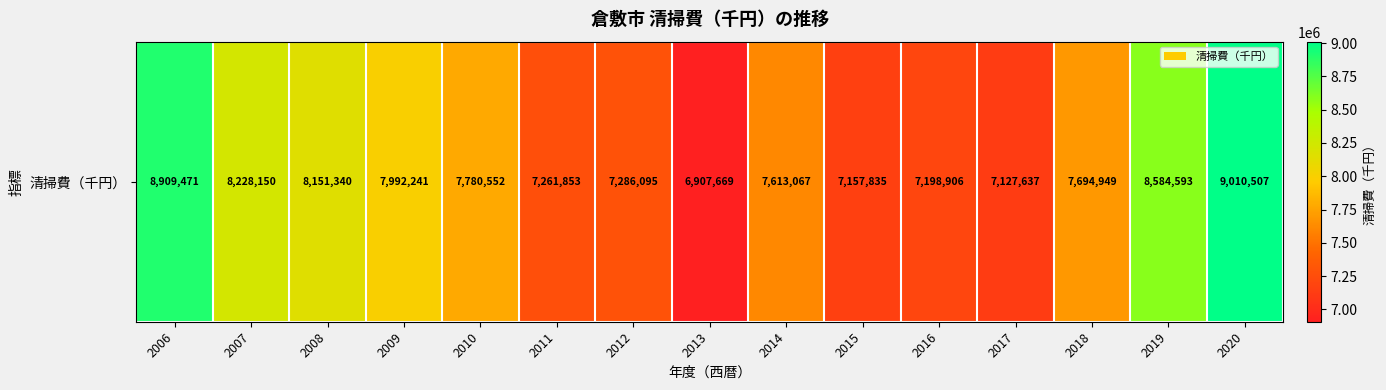

Reading left to right, extract all data points from this chart.

2006=8909471	2007=8228150	2008=8151340	2009=7992241	2010=7780552	2011=7261853	2012=7286095	2013=6907669	2014=7613067	2015=7157835	2016=7198906	2017=7127637	2018=7694949	2019=8584593	2020=9010507